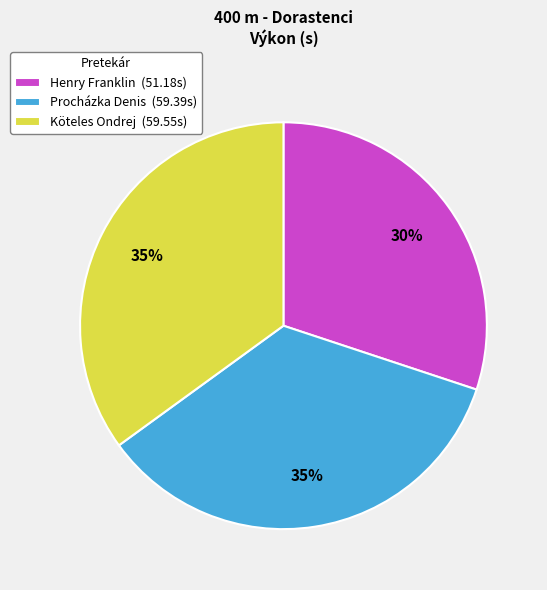

Is there a majority slice in this chart?

No